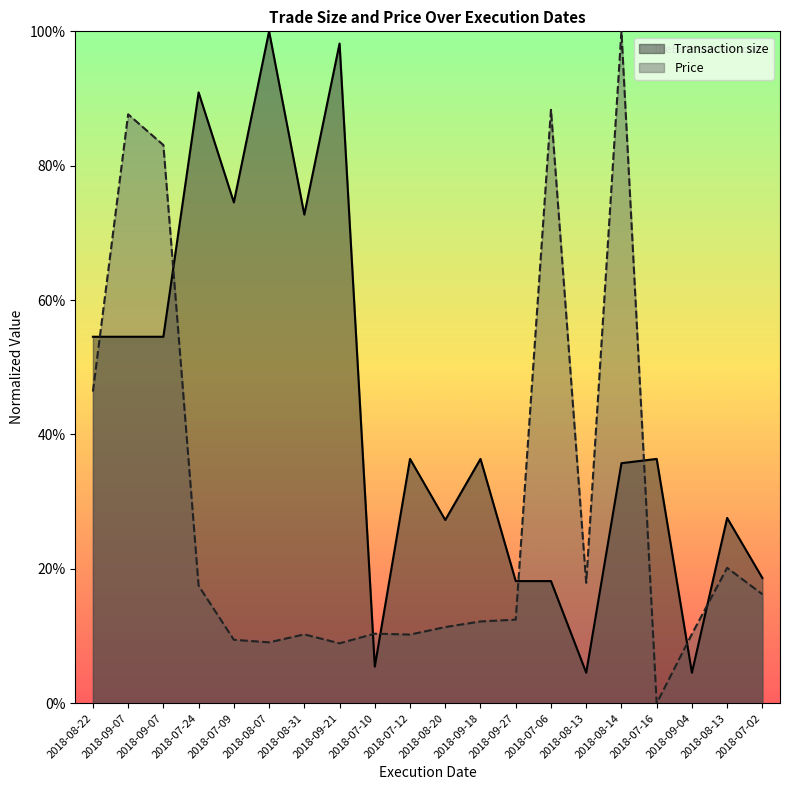

Count the number of data series in this chart.

2